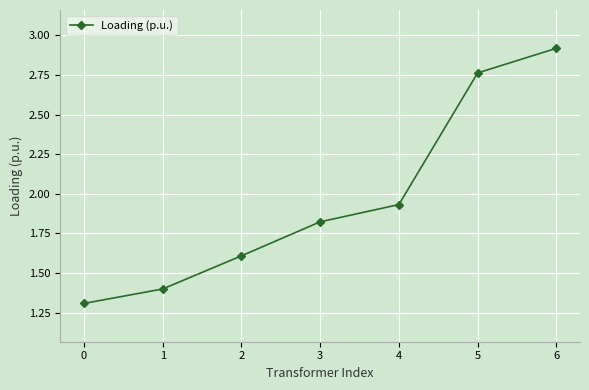

What is the value of the 7th point from the left?

2.9